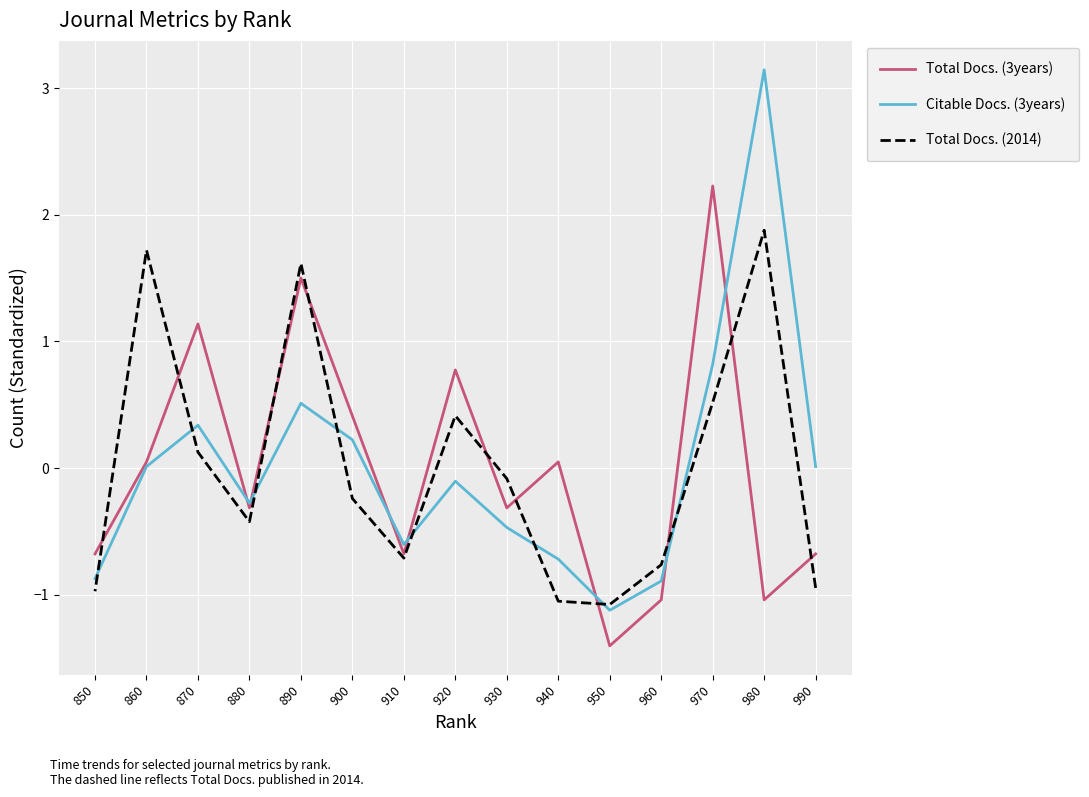

Rank the series by their average value, from lowest to highest.

Citable Docs. (3years), Total Docs. (2014), Total Docs. (3years)